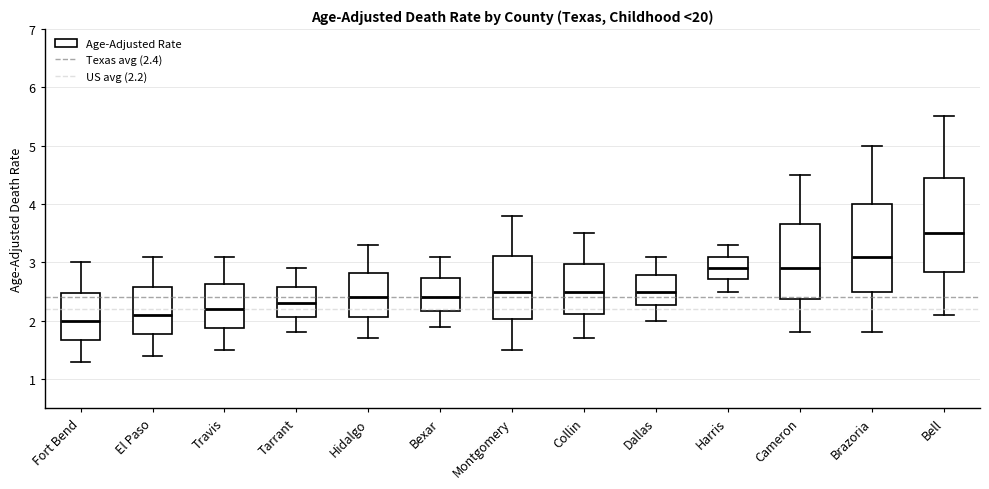

Reading left to right, read every box against the y-axis: the position of its median line, the range the box covers, and the ends of its whiskers. The values are not printed on the chart, so give them approximately, as read against the axis.

Fort Bend: median 2.0, box 1.7 to 2.5, whiskers 1.3 to 3.0
El Paso: median 2.1, box 1.8 to 2.6, whiskers 1.4 to 3.1
Travis: median 2.2, box 1.9 to 2.6, whiskers 1.5 to 3.1
Tarrant: median 2.3, box 2.1 to 2.6, whiskers 1.8 to 2.9
Hidalgo: median 2.4, box 2.1 to 2.8, whiskers 1.7 to 3.3
Bexar: median 2.4, box 2.2 to 2.7, whiskers 1.9 to 3.1
Montgomery: median 2.5, box 2.0 to 3.1, whiskers 1.5 to 3.8
Collin: median 2.5, box 2.1 to 3.0, whiskers 1.7 to 3.5
Dallas: median 2.5, box 2.3 to 2.8, whiskers 2.0 to 3.1
Harris: median 2.9, box 2.7 to 3.1, whiskers 2.5 to 3.3
Cameron: median 2.9, box 2.4 to 3.7, whiskers 1.8 to 4.5
Brazoria: median 3.1, box 2.5 to 4.0, whiskers 1.8 to 5.0
Bell: median 3.5, box 2.8 to 4.4, whiskers 2.1 to 5.5